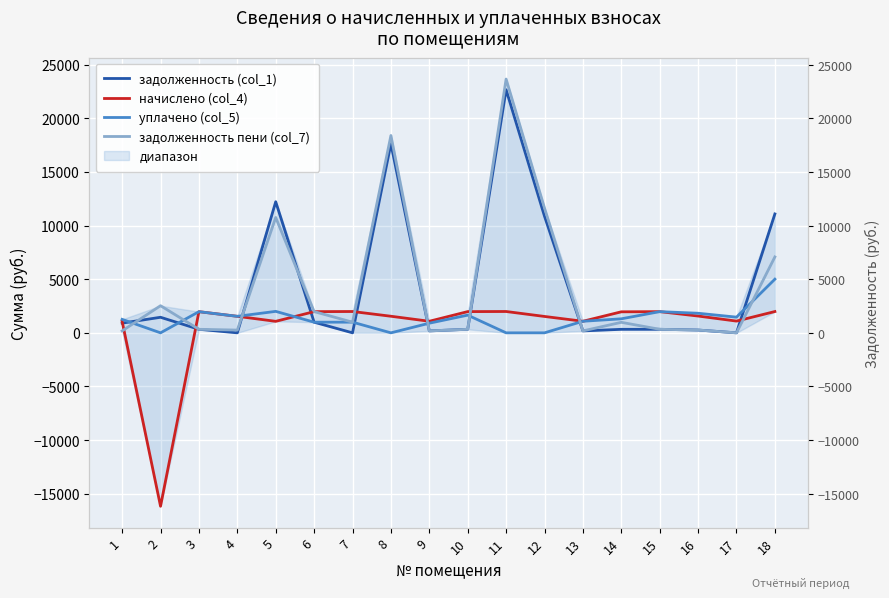

At how many categories does at least one series exceed 7608?

5